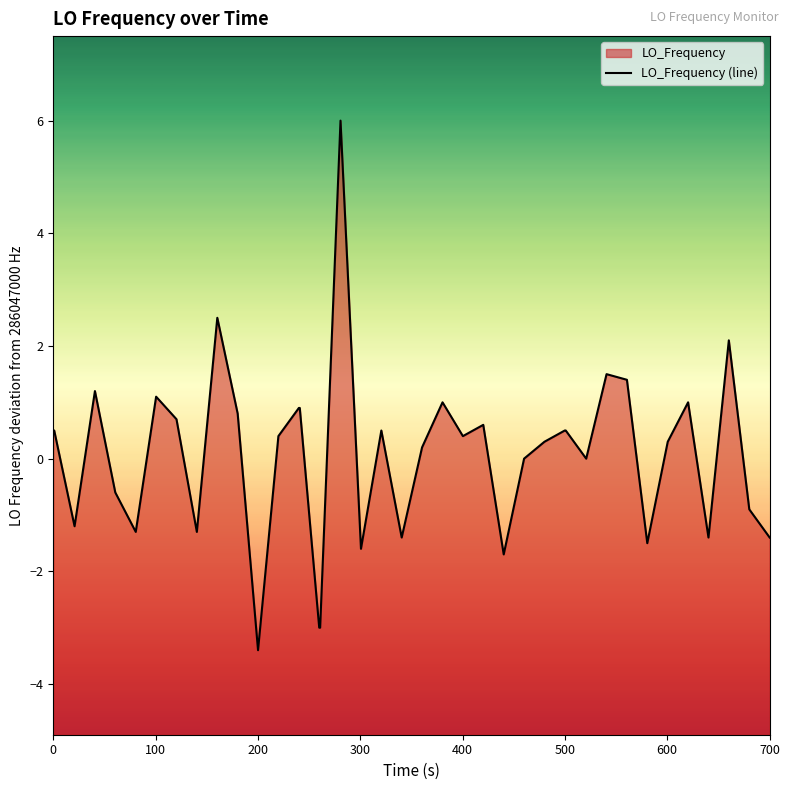

What is the difference between the maximum and minimum values?

9.4